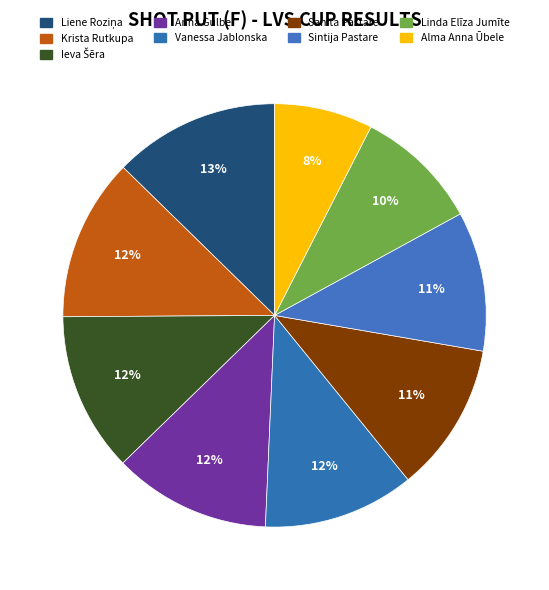

What is the change in value from Krista Rutkupa to Sintija Pastare?

-1.7